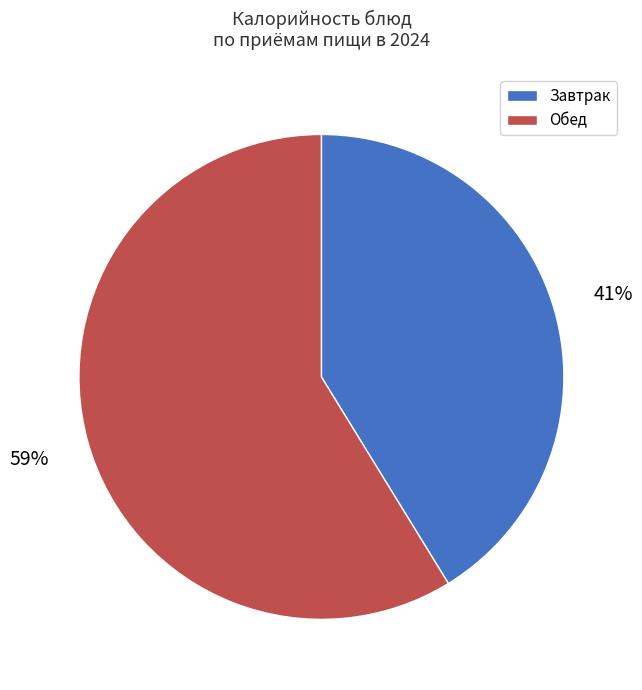

To the nearest percent, what is the average slice percentage?

50%